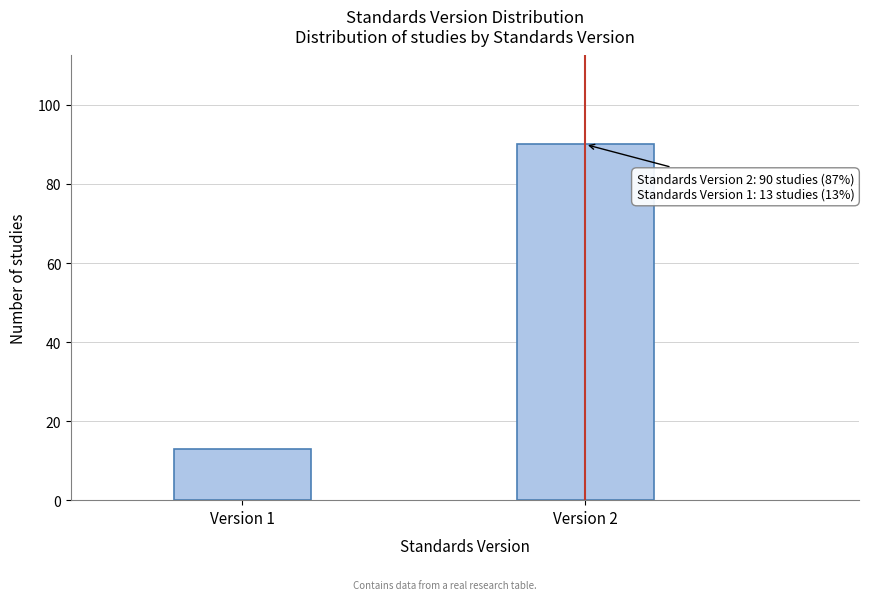

Reading left to right, extract all data points from this chart.

13	90